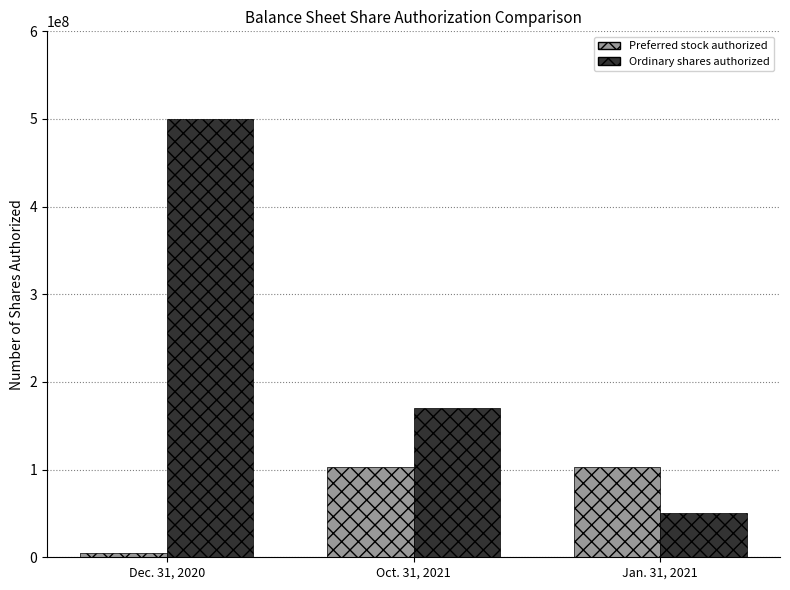

What is the difference between the highest and lowest values at Dec. 31, 2020?

495000000